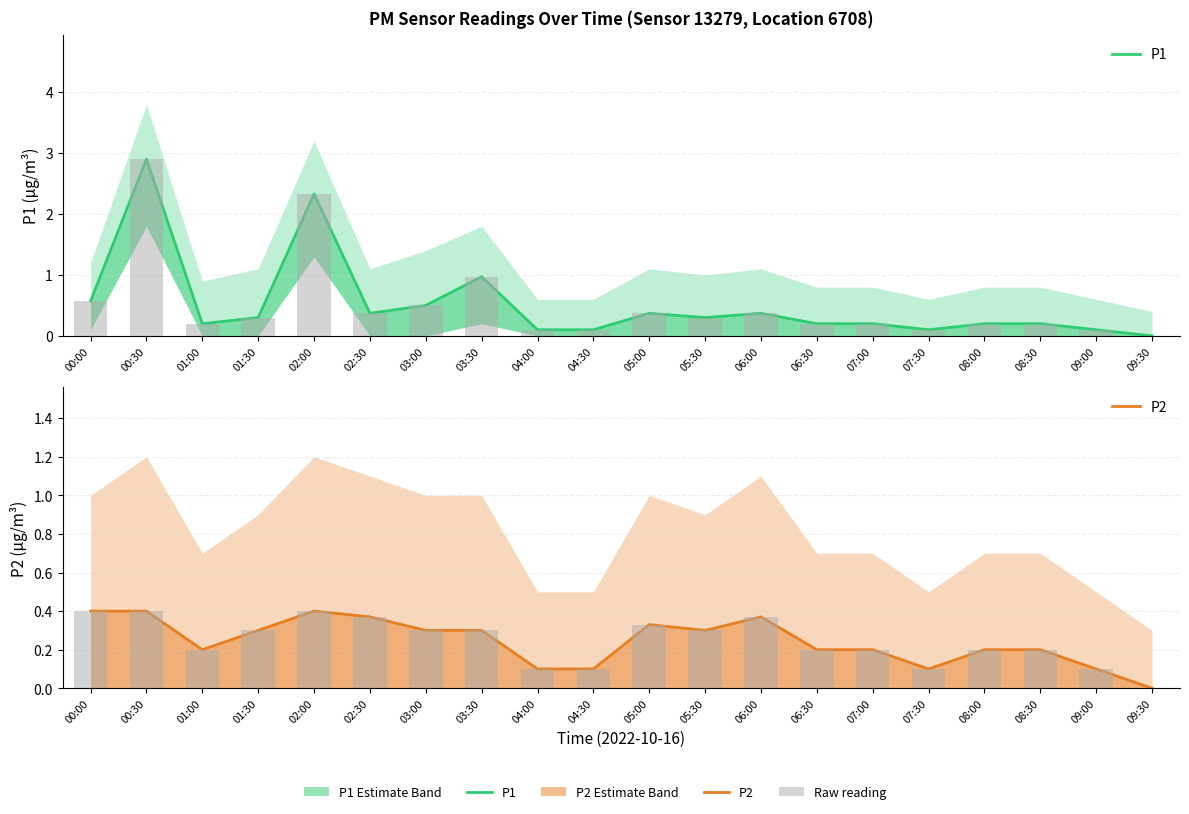

List the series in order of their peak value, highest first.

P1, P2